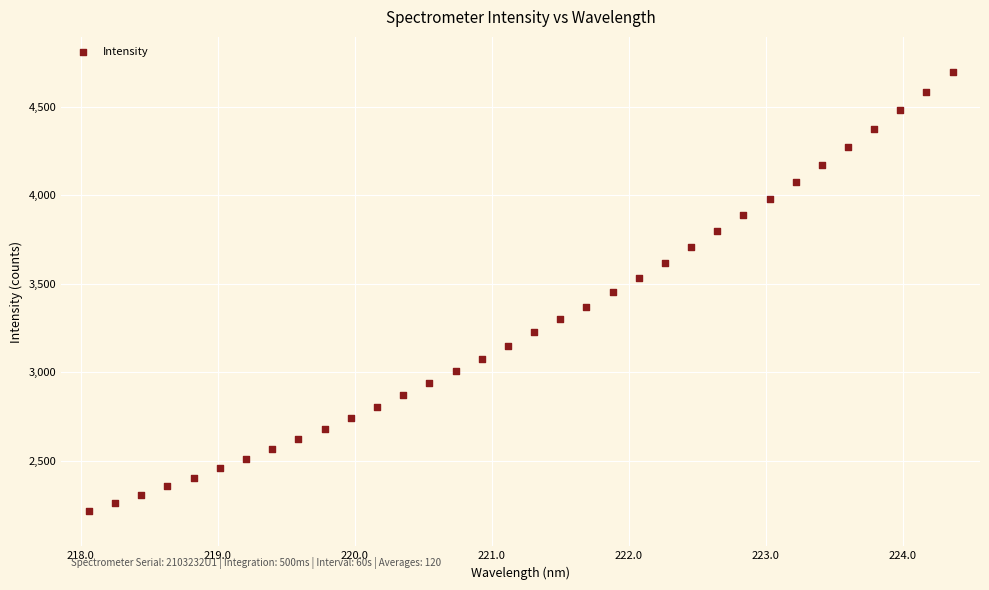

What is the range of X values (max minus min)?

6.3